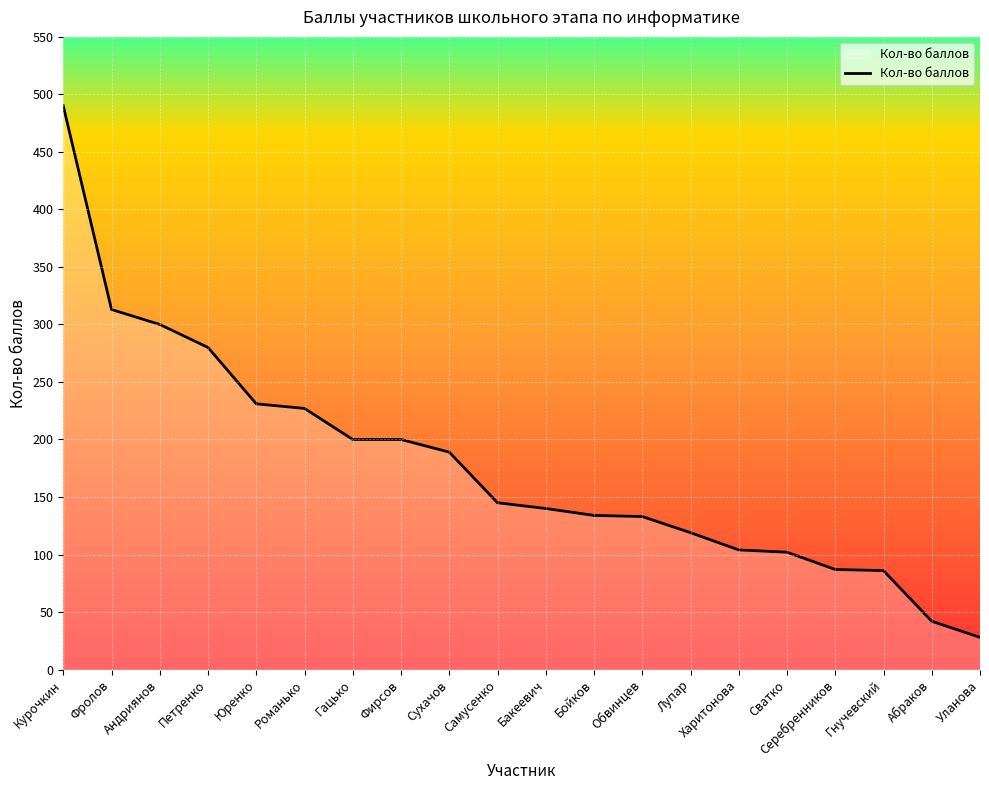

Which label corresponds to the largest value in the chart?

Курочкин